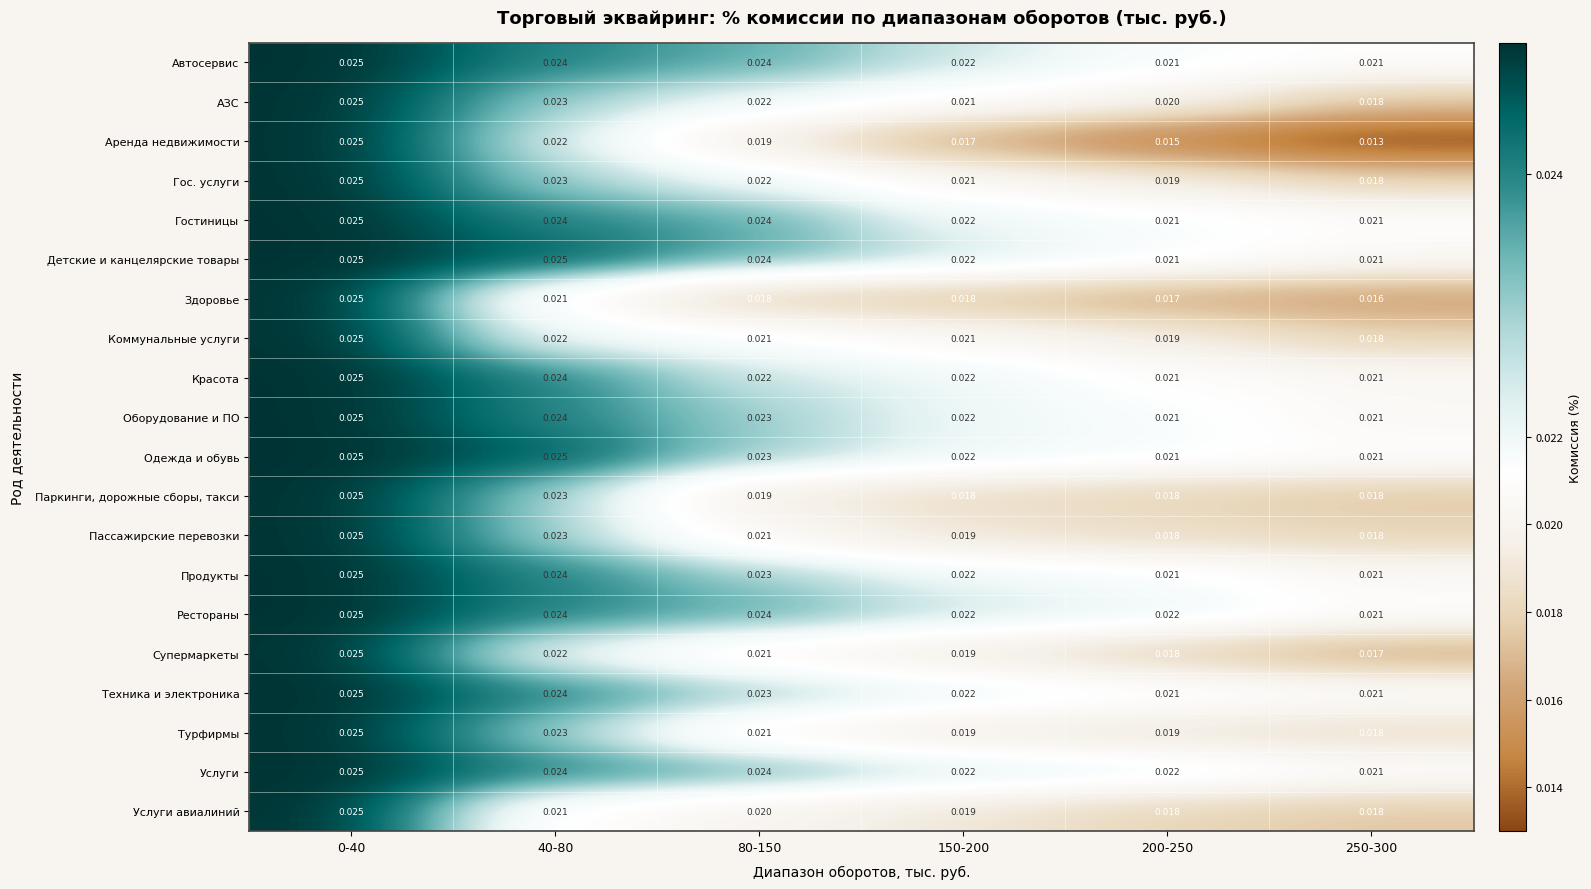

Is the value of Одежда и обувь at 80-150 greater than the value of Аренда недвижимости at 250-300?

Yes